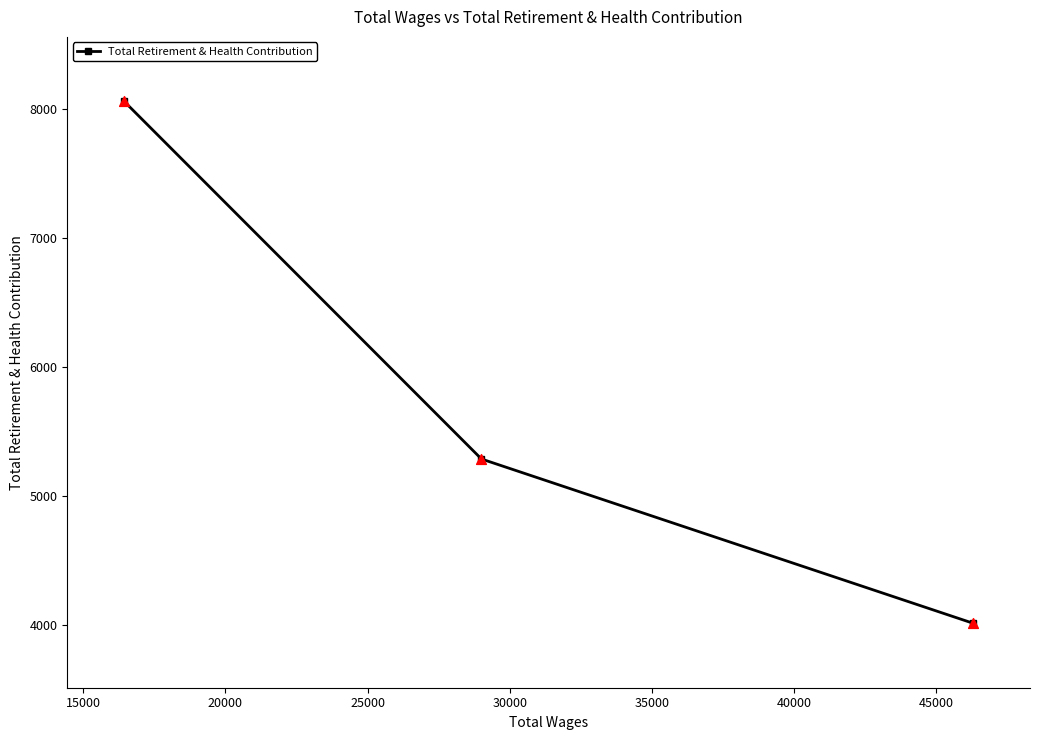

What is the value of the 3rd point from the left?

4014